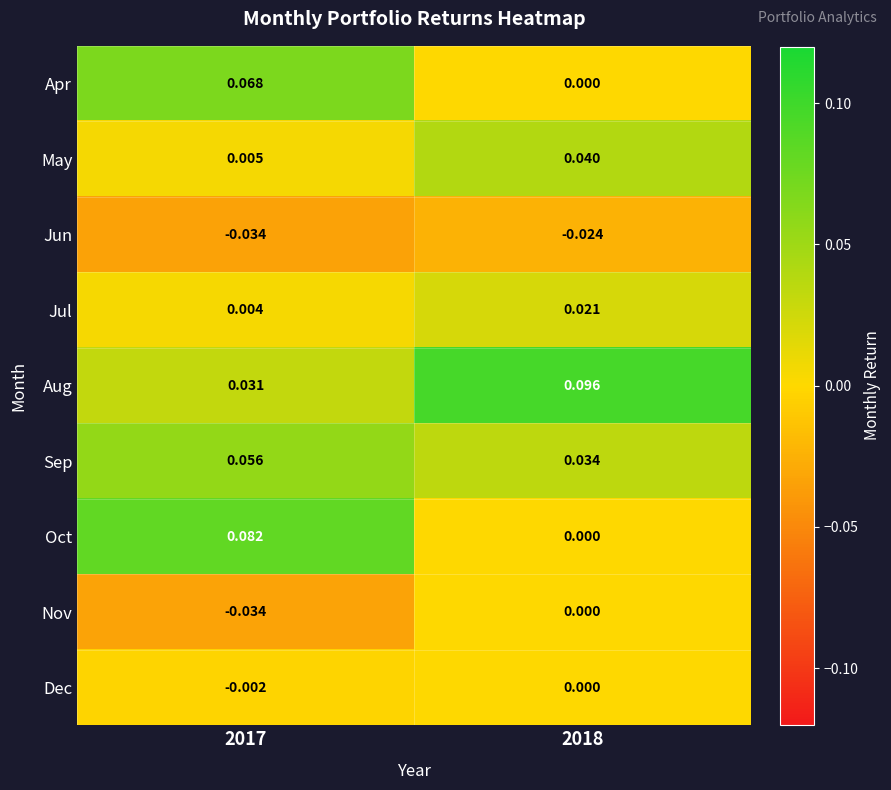

Which series has the largest total across all categories?

Aug